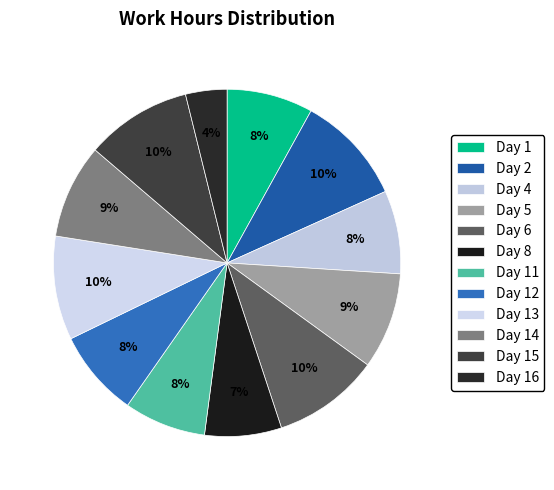

Is it true that Day 2 is 21% of the pie?

False